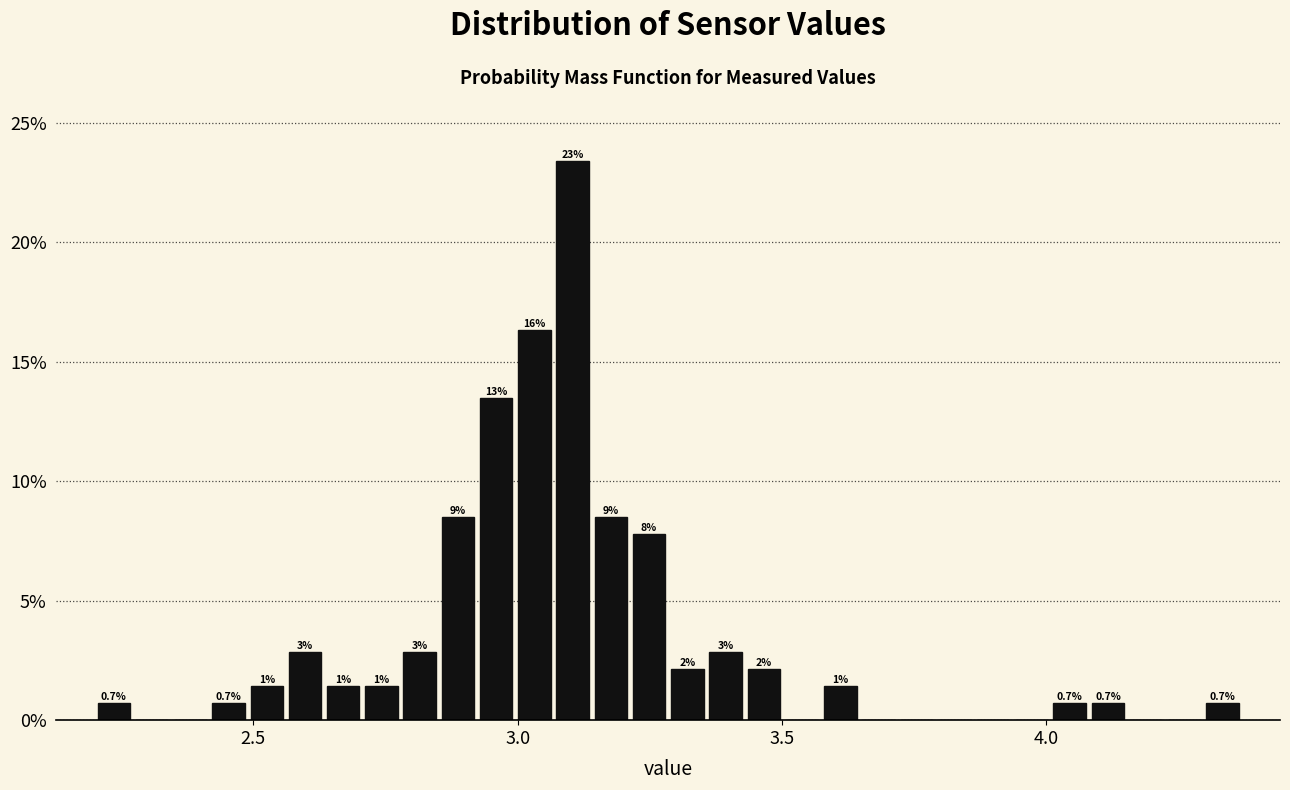

Read against the x-axis, roughly where is the centre of the tallest bar?

3.10